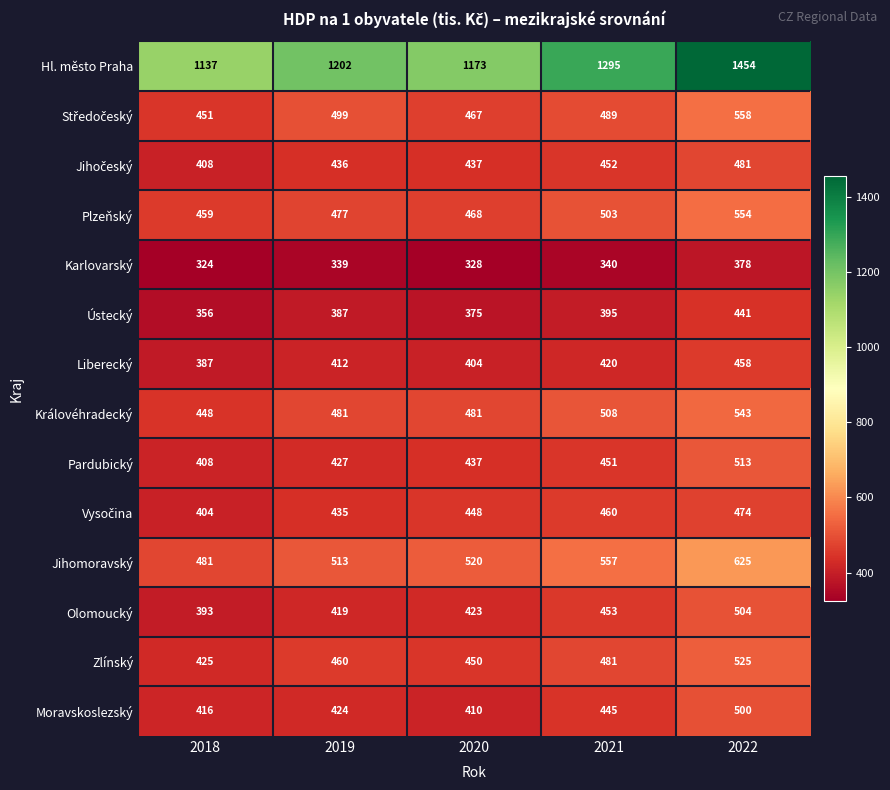

What is the difference between the Jihomoravský values at 2019 and 2018?

32